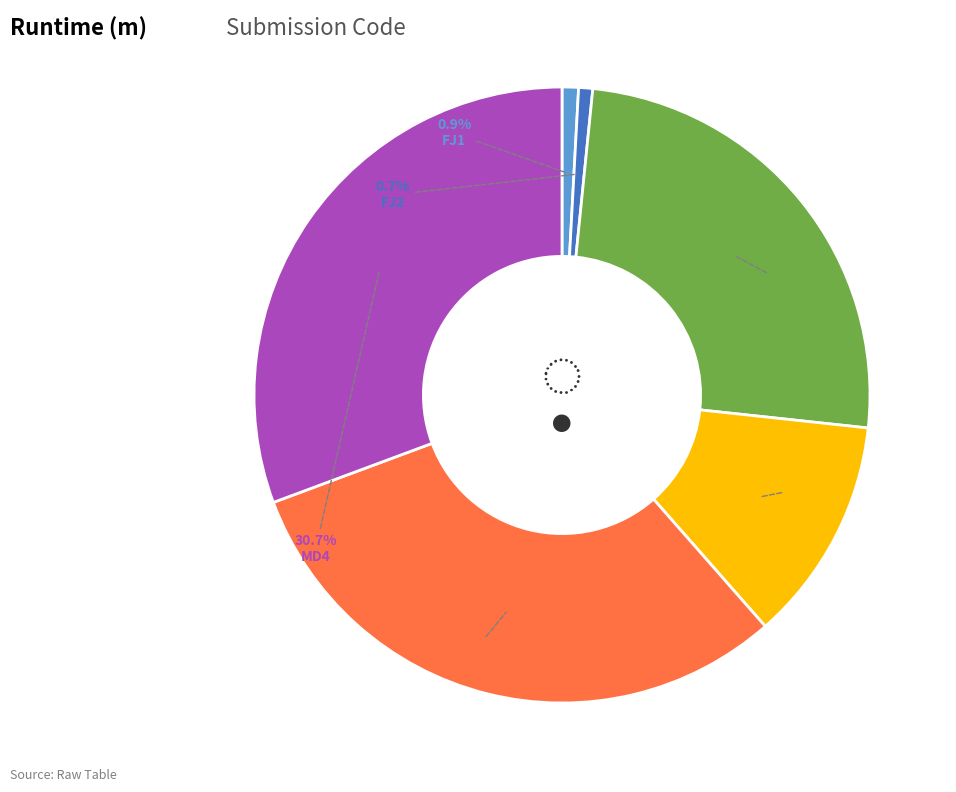

To the nearest percent, what is the average slice percentage?

17%